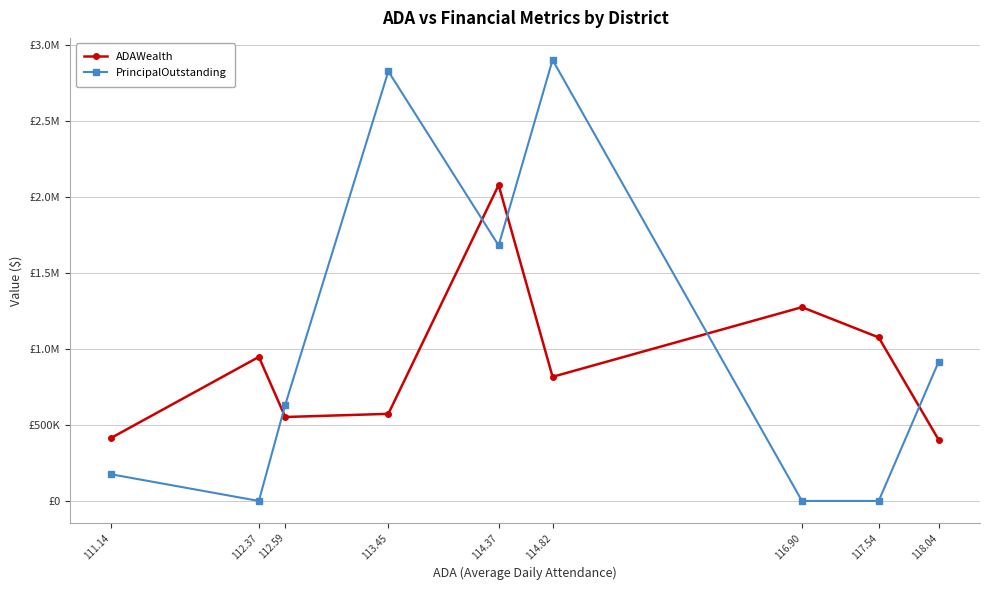

What is the sum of all PrincipalOutstanding values?

9127000.0